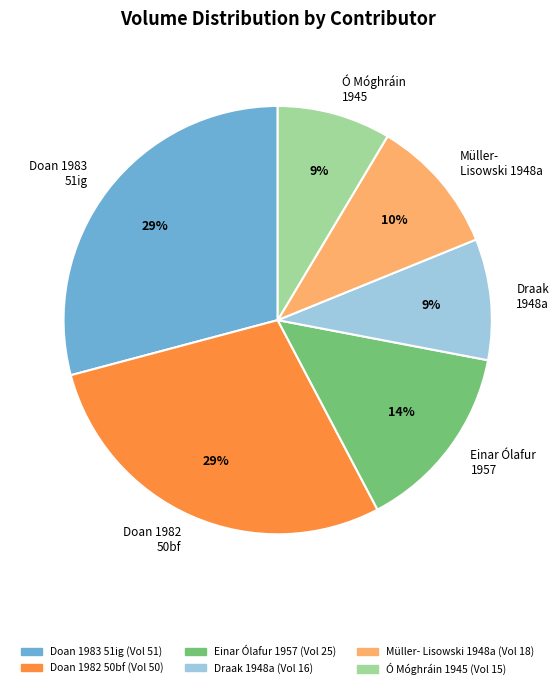

To the nearest percent, what portion does Doan 1983 51ig represent?

29%